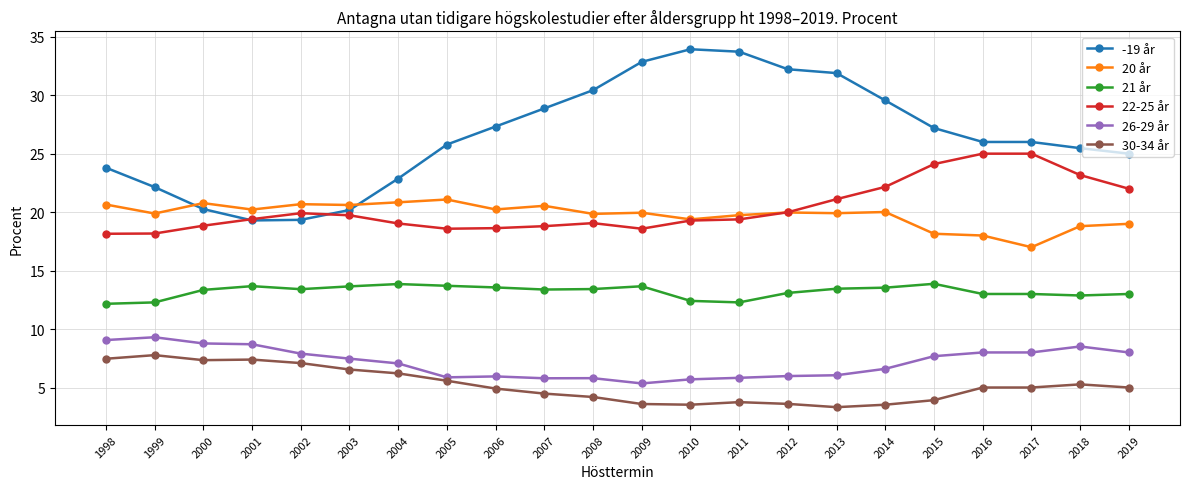

The value of 30-34 år at 2003 is 6.5. True or false?

True